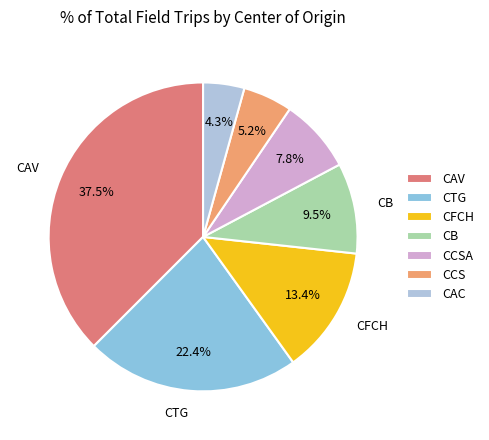

How many segments does this pie chart have?

7